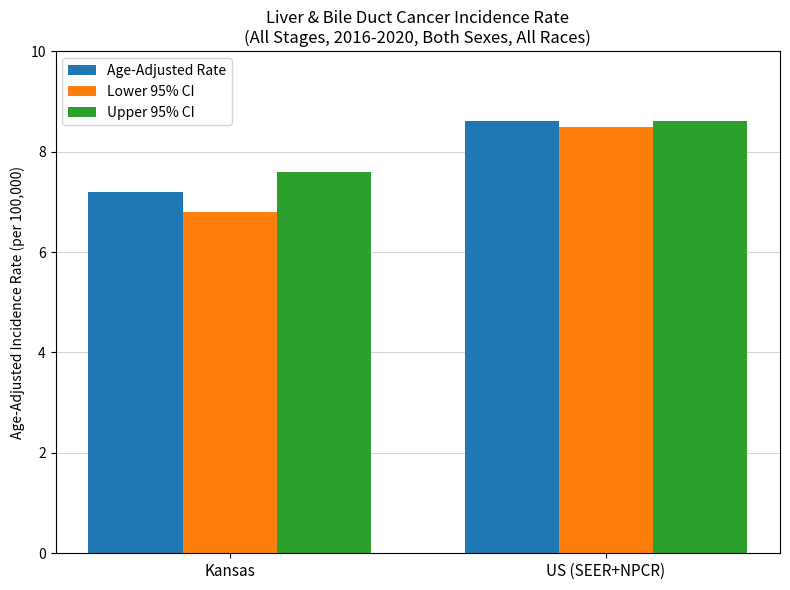

Reading left to right, transcribe all the data shown in this chart.

Age-Adjusted Rate: 7.2	8.6
Lower 95% CI: 6.8	8.5
Upper 95% CI: 7.6	8.6